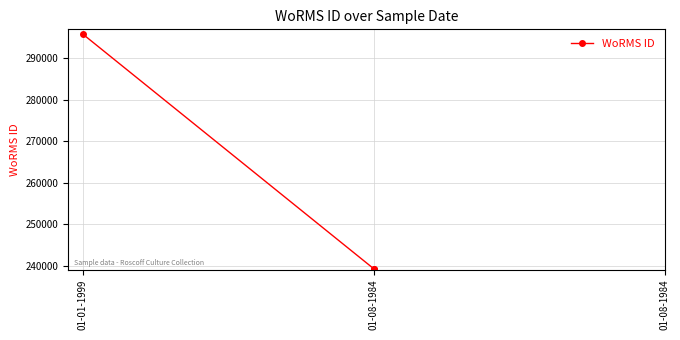

What is the ratio of the value at 01-01-1999 to the value at 01-08-1984?

1.2